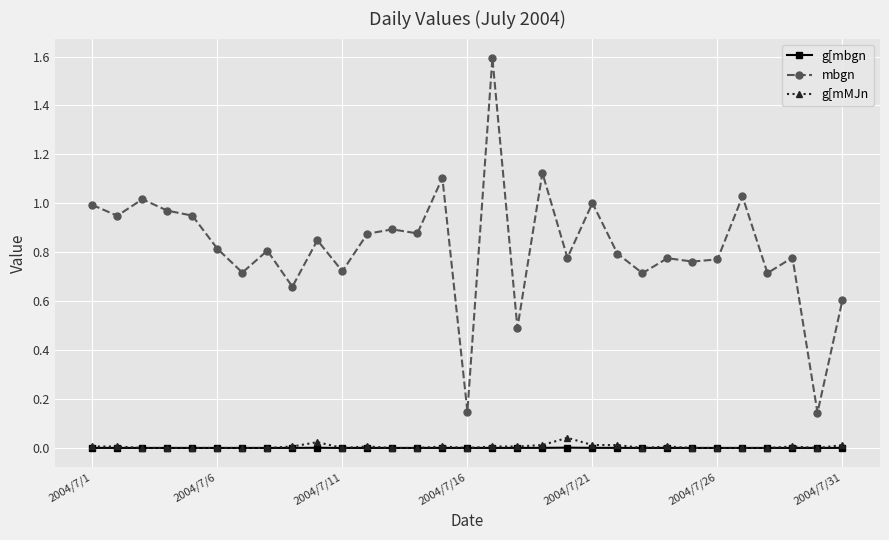

Count the number of data series in this chart.

3